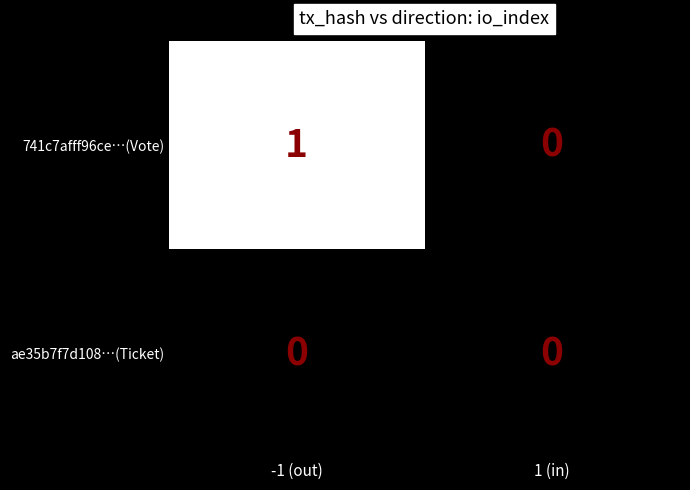

What is the greatest value displayed?

1